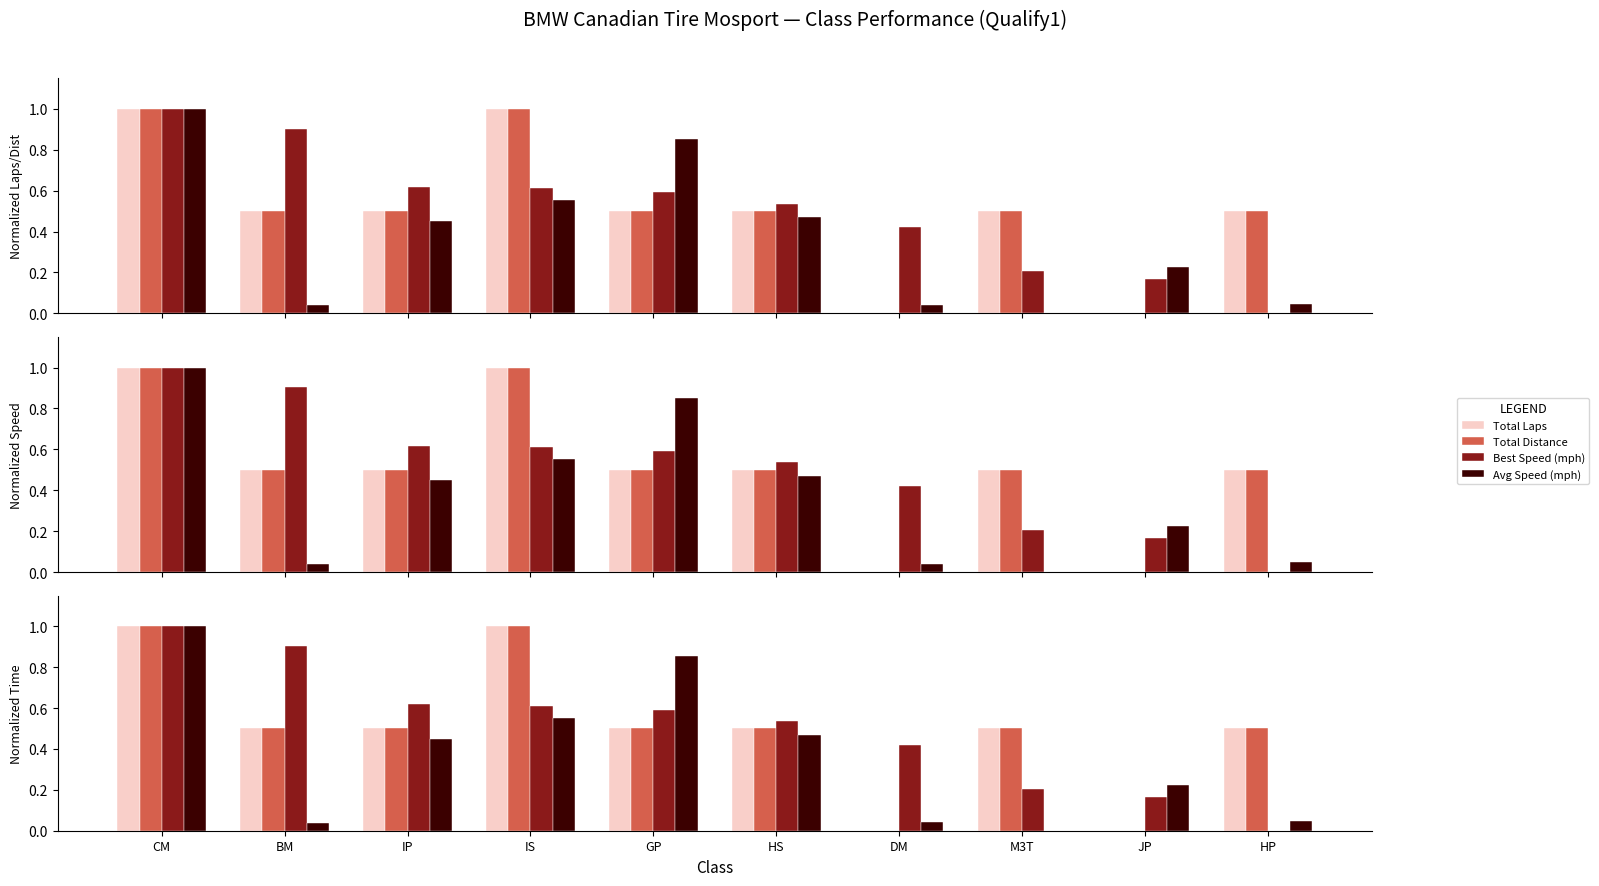

How many categories are shown in the chart?

10